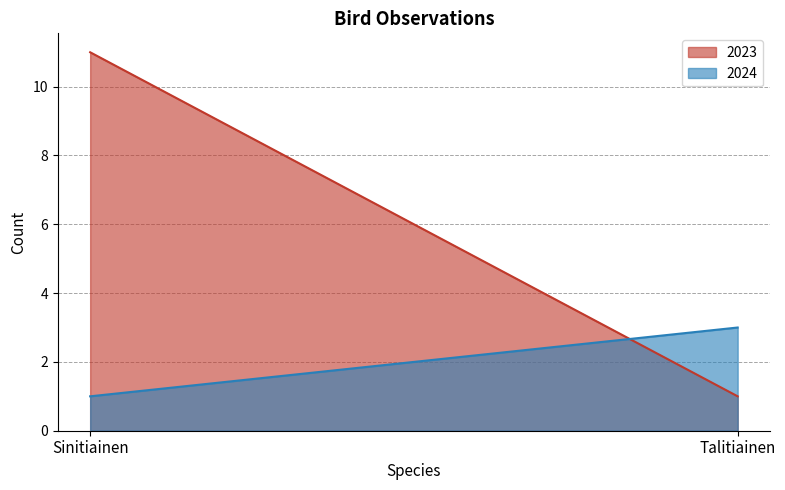

What is the difference between the 2023 values at Sinitiainen and Talitiainen?

10